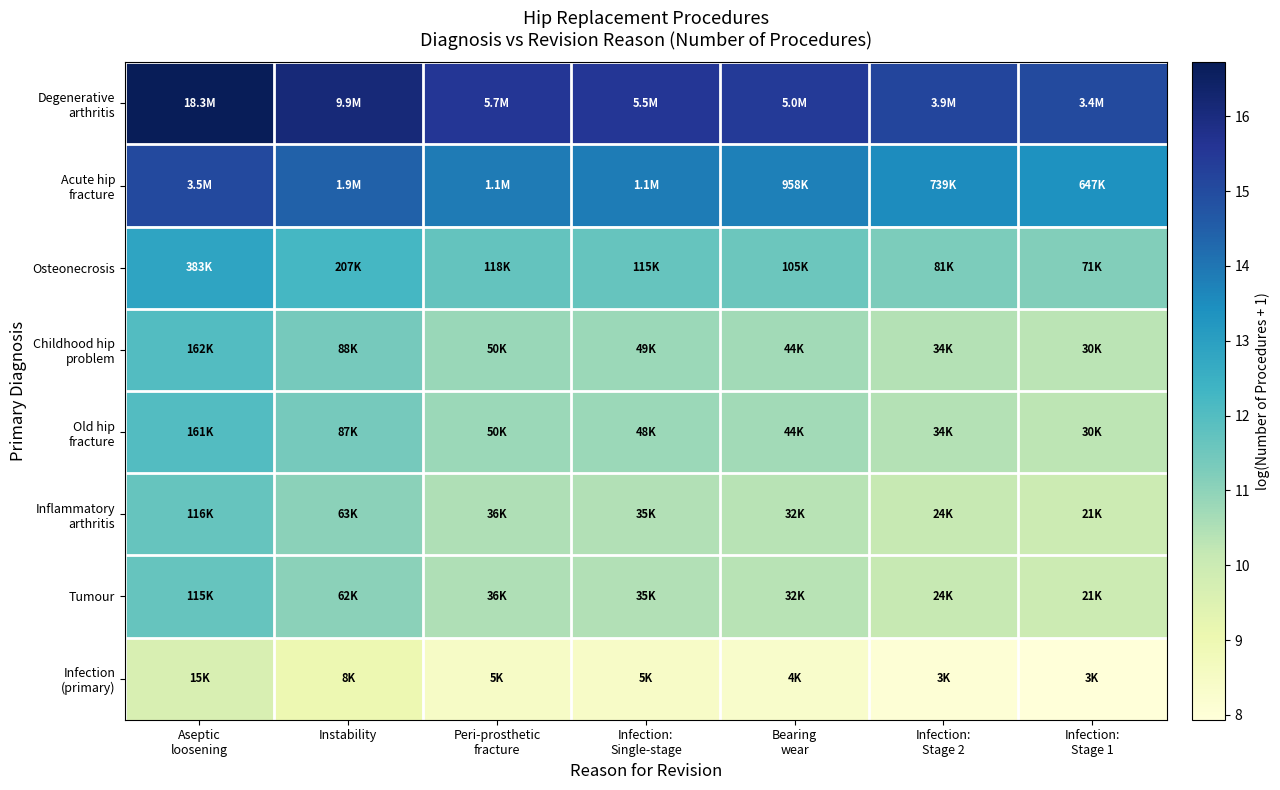

What is the minimum value shown in the chart?

7.9